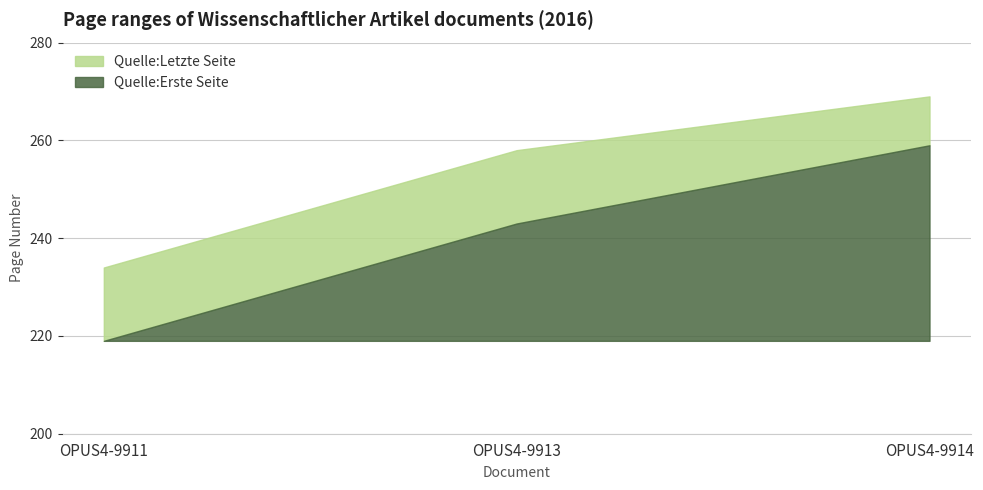

What is the sum of the Quelle:Letzte Seite values at OPUS4-9914 and OPUS4-9911?

503